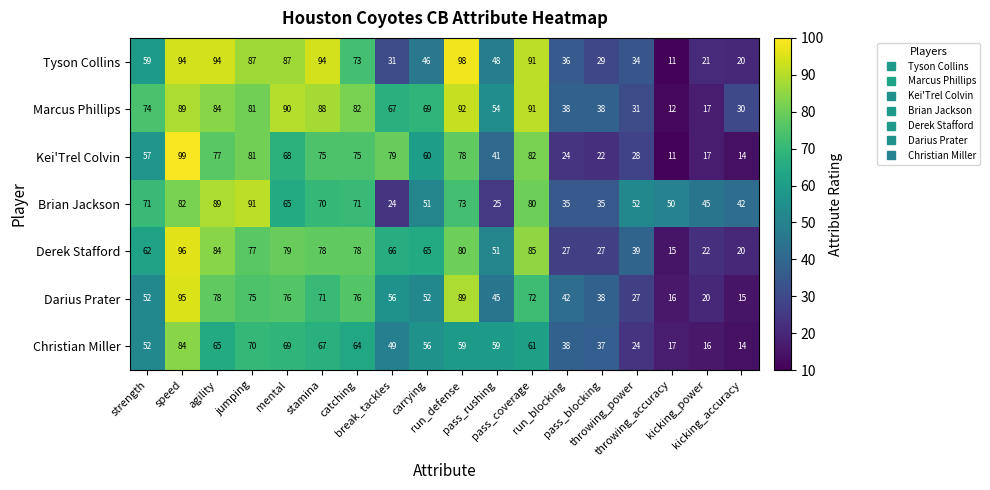

Rank the series by their maximum value, from lowest to highest.

Christian Miller, Brian Jackson, Marcus Phillips, Darius Prater, Derek Stafford, Tyson Collins, Kei'Trel Colvin